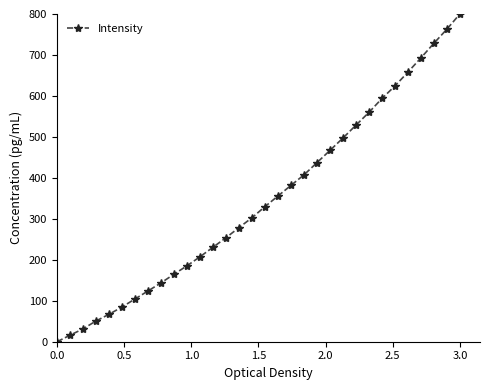

What is the difference between the second highest and minimum values?

762.9